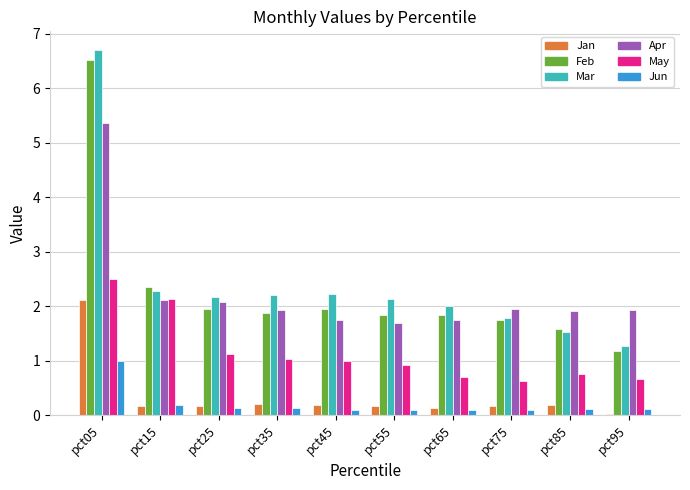

What is the difference between the maximum and minimum values in the May series?

1.9